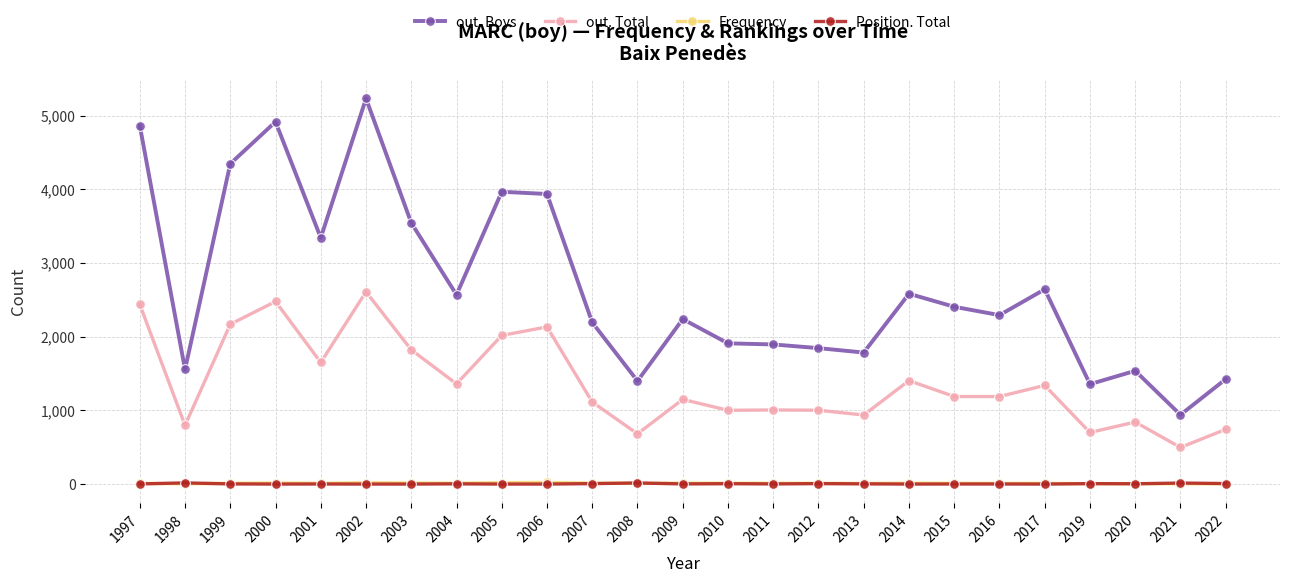

Which series has the largest range (max minus min)?

out. Boys